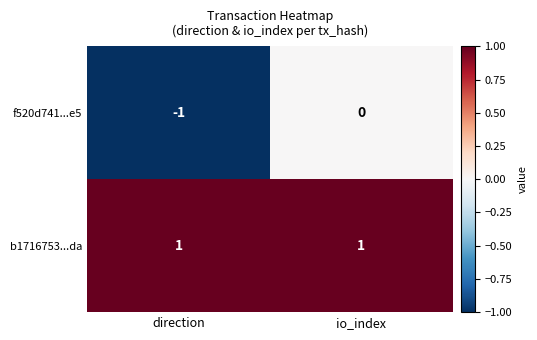

Reading right to left, what are all the values shown in this chart?

f520d741...e5: 0	-1
b1716753...da: 1	1